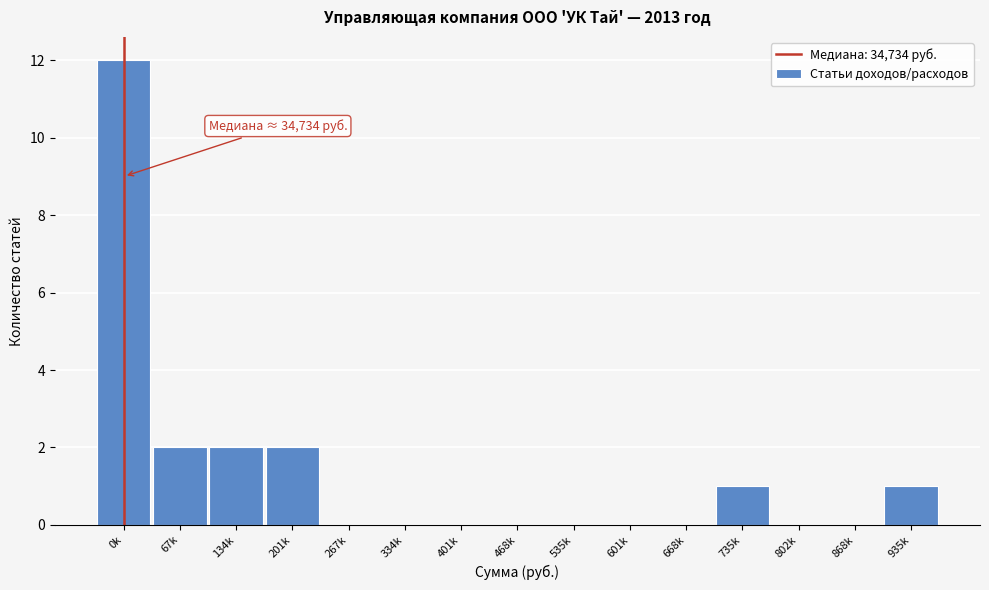

Reading right to left, extract all data points from this chart.

935k=1	868k=0	802k=0	735k=1	668k=0	601k=0	535k=0	468k=0	401k=0	334k=0	267k=0	201k=2	134k=2	67k=2	0k=12